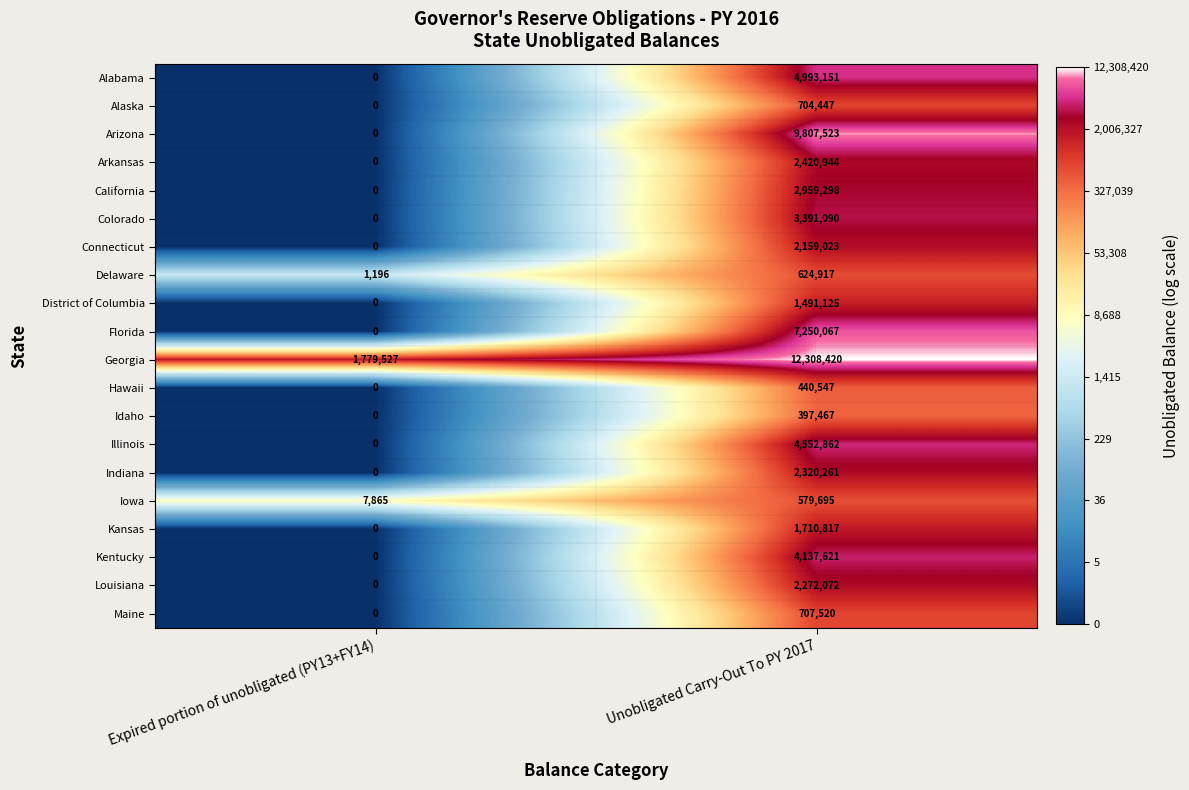

How many data points does each series have?

2